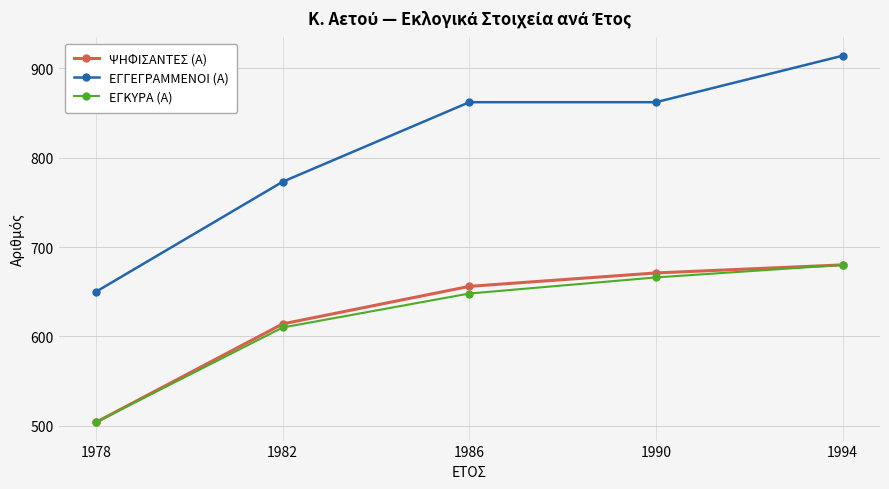

How many lines are shown in the chart?

3